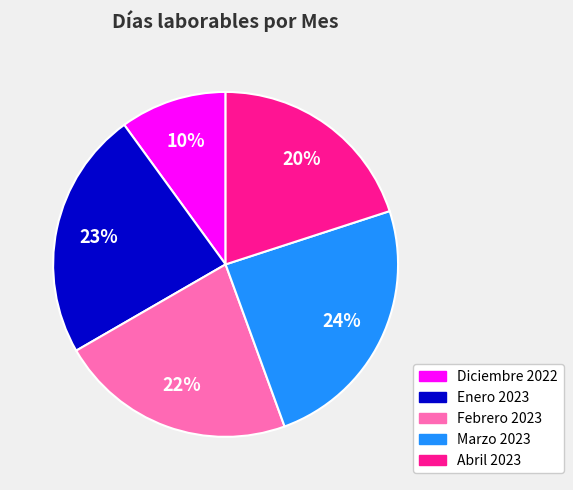

To the nearest percent, what is the difference between the Diciembre 2022 and Marzo 2023 slice percentages?

14%